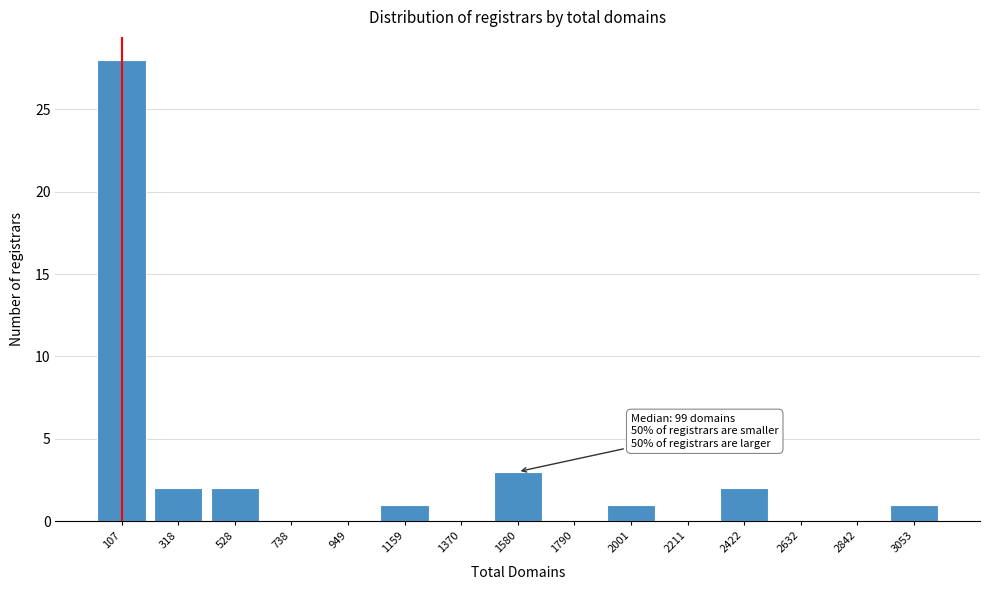

Reading left to right, transcribe all the data shown in this chart.

107=28	318=2	528=2	738=0	949=0	1159=1	1370=0	1580=3	1790=0	2001=1	2211=0	2422=2	2632=0	2842=0	3053=1